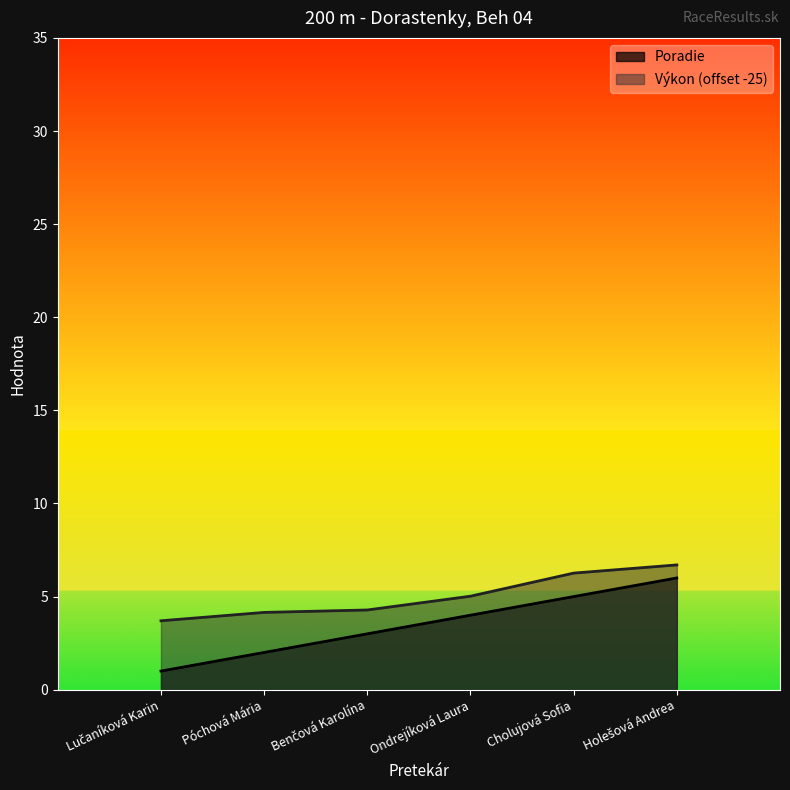

True or false: Poradie and Výkon intersect in this chart.

False